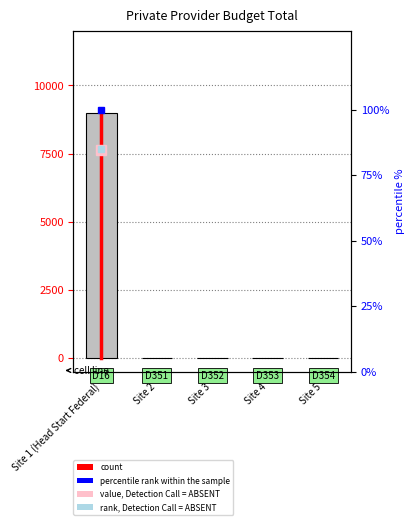

Rank the categories by value from lowest to highest.

Site 2, Site 3, Site 4, Site 5, Site 1 (Head Start Federal)